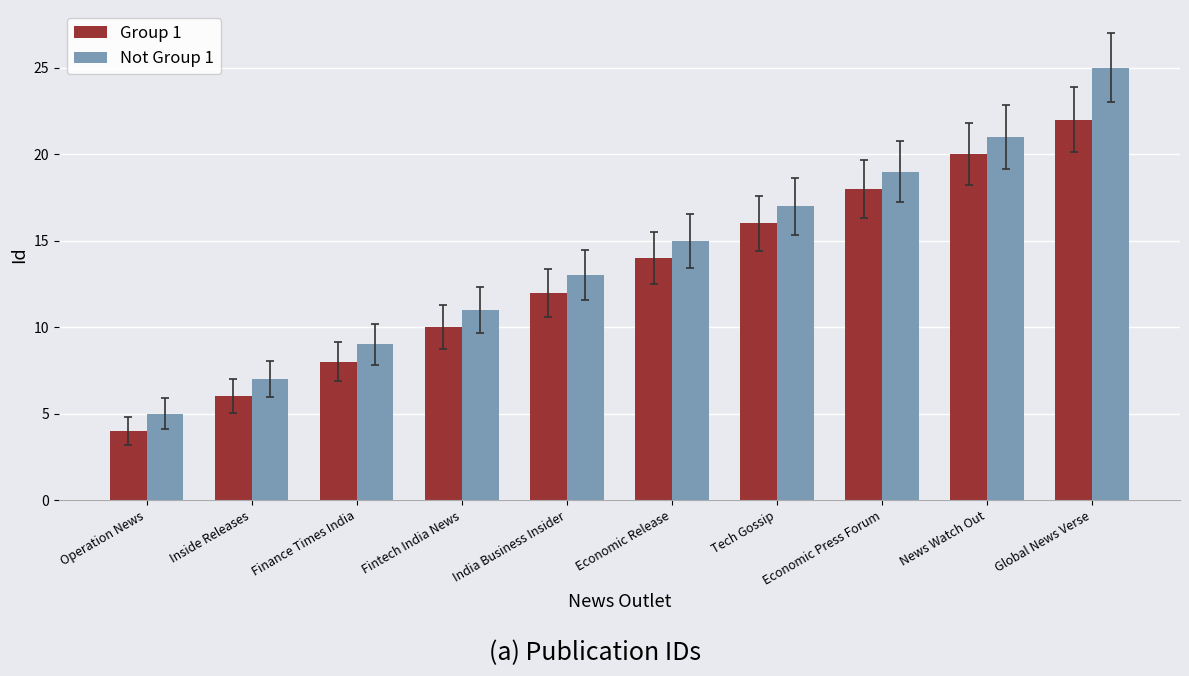

Reading left to right, what are all the values shown in this chart?

Group 1: 4	6	8	10	12	14	16	18	20	22
Not Group 1: 5	7	9	11	13	15	17	19	21	25